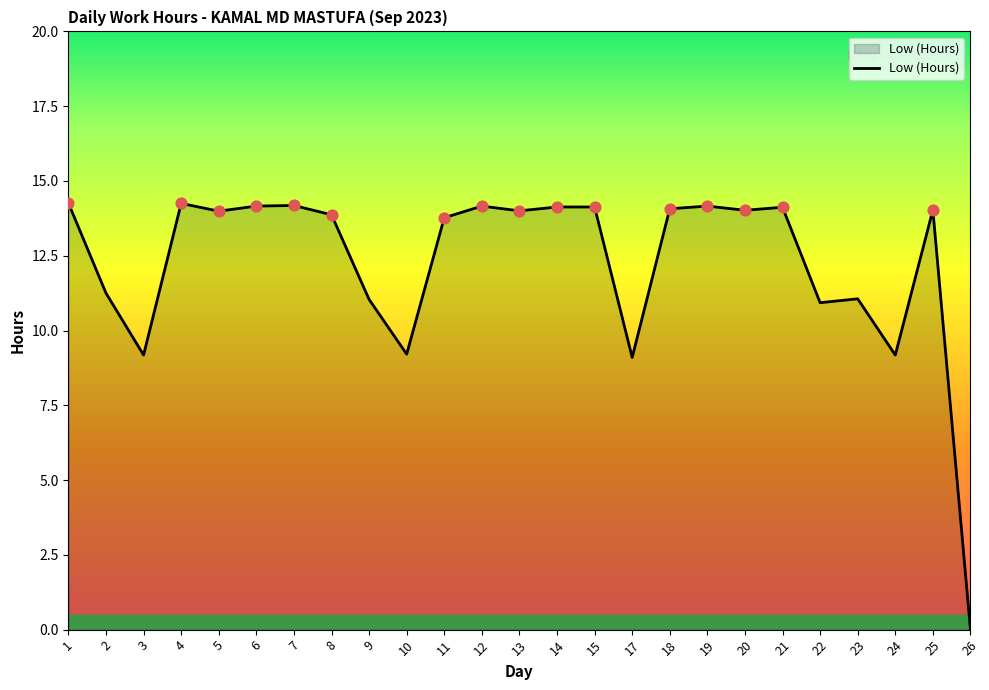

What is the ratio of the value at 7 to the value at 15?

1.0